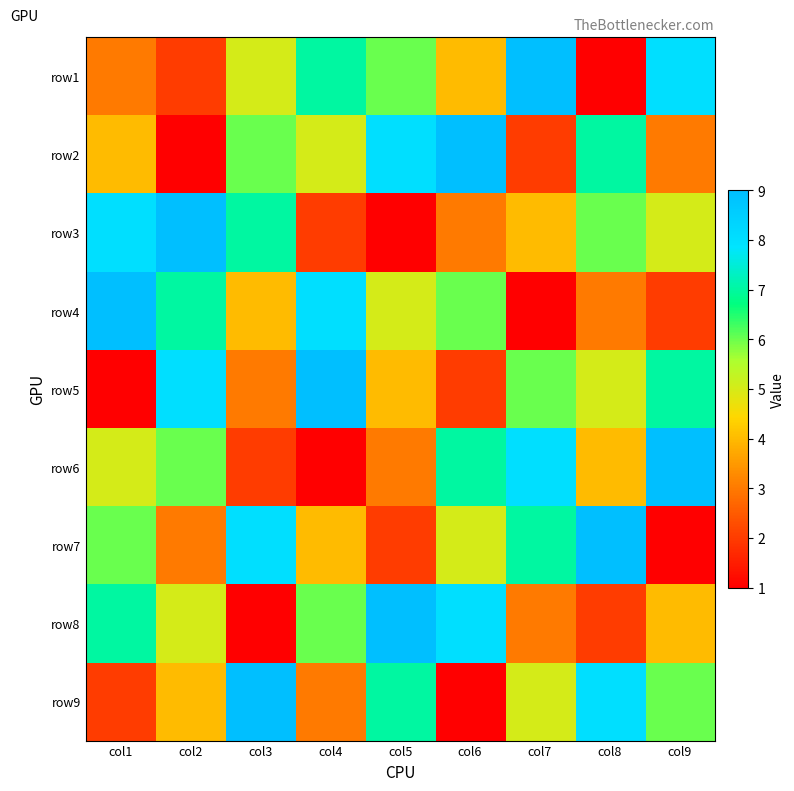

List the series in order of their peak value, lowest first.

row1, row2, row3, row4, row5, row6, row7, row8, row9